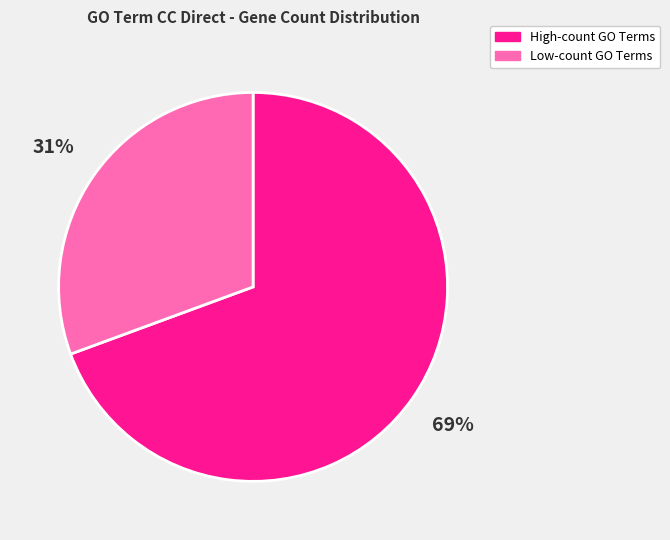

Is the sum of High-count GO Terms and Low-count GO Terms greater than half?

Yes